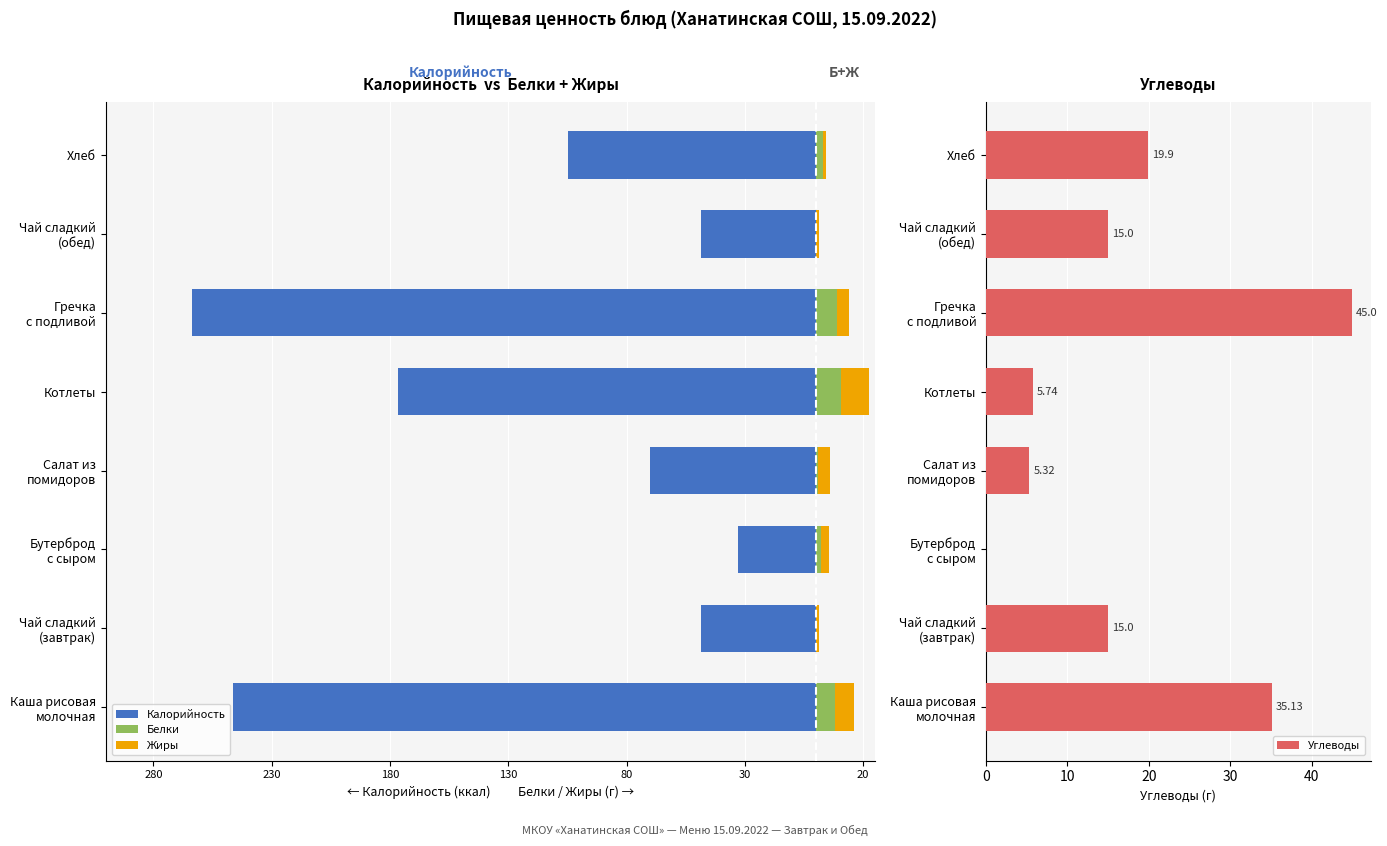

Where is Углеводы nearest to the value 22?

Хлеб